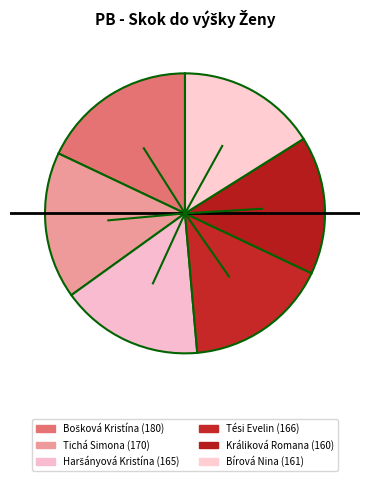

What percentage is NOT represented by Tichá Simona?

83.0%